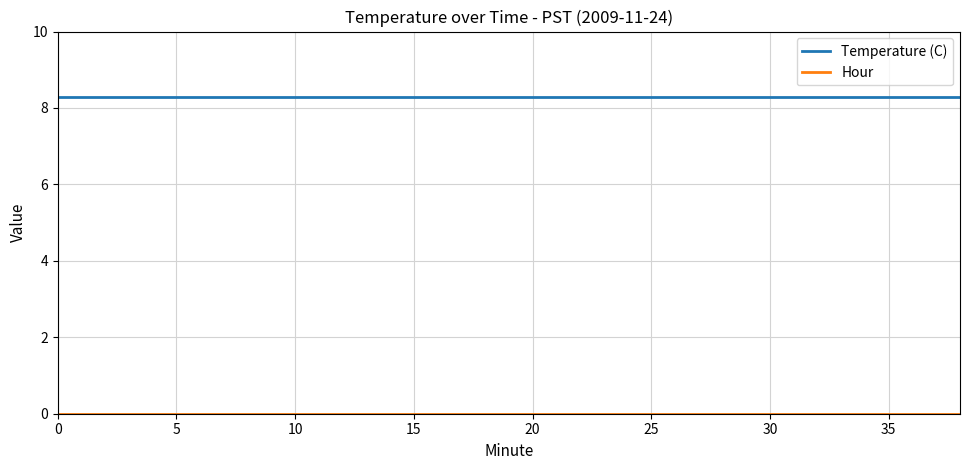

Which series has the largest total across all categories?

Temperature (C)